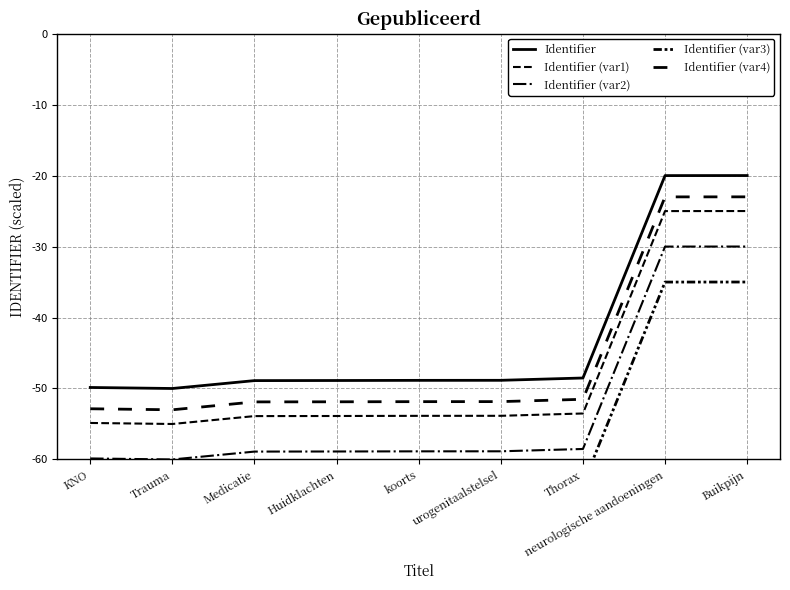

What is the minimum value for Identifier (var4)?

-53.0